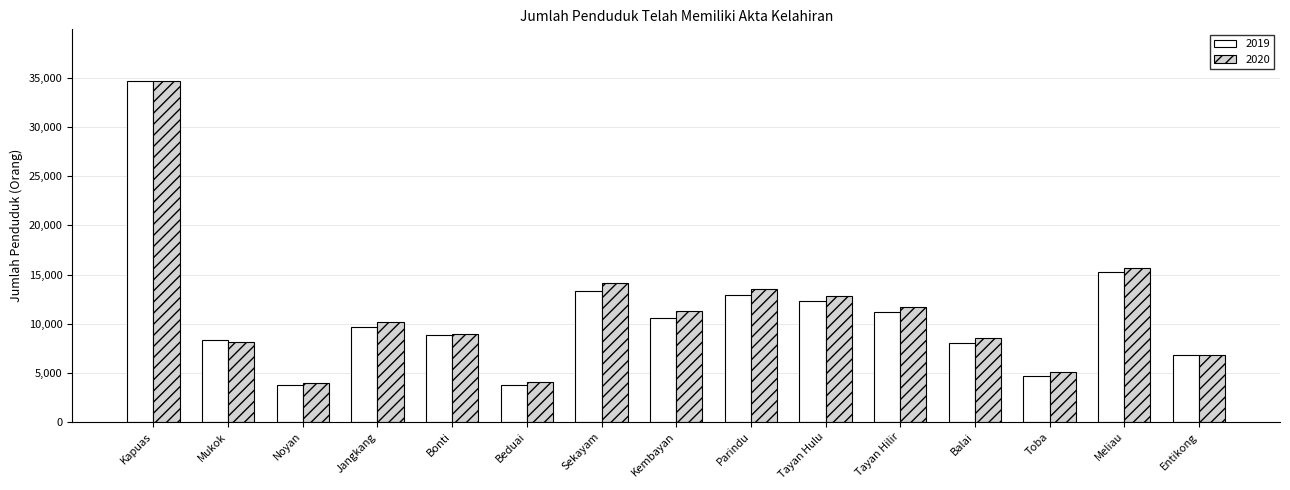

What is the sum of the 2020 values at Entikong and Kapuas?

41459